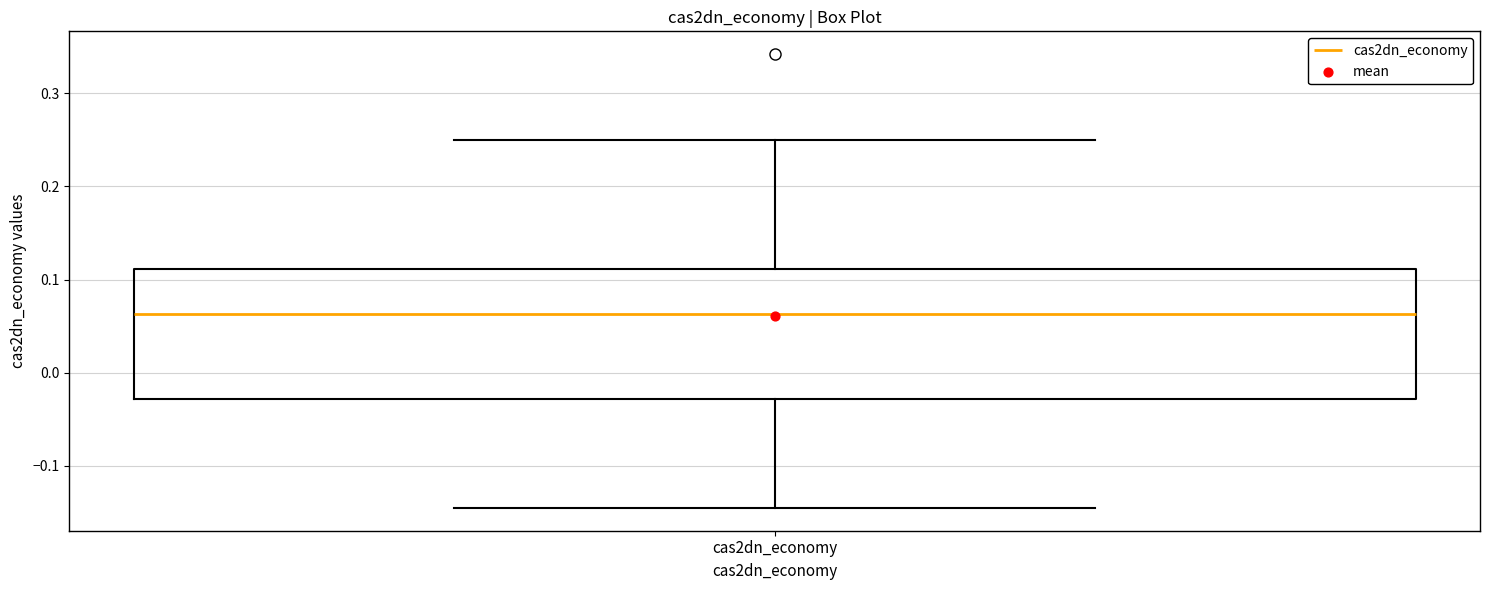

Transcribe this box plot: give where the median line is, the range the box spans, and where the two whiskers end, as read against the y-axis. The values are not printed on the chart, so give them approximately, as read against the axis.

median 0.06, box -0.03 to 0.11, whiskers -0.15 to 0.25